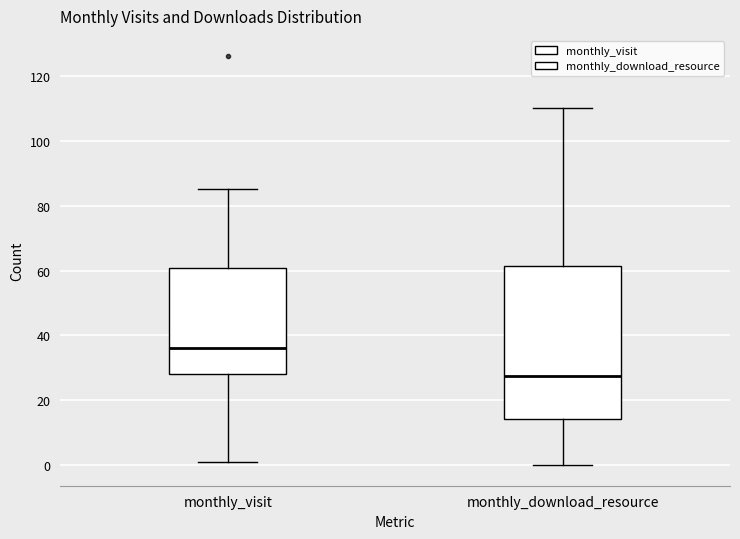

Which box's median line is the highest?

monthly_visit